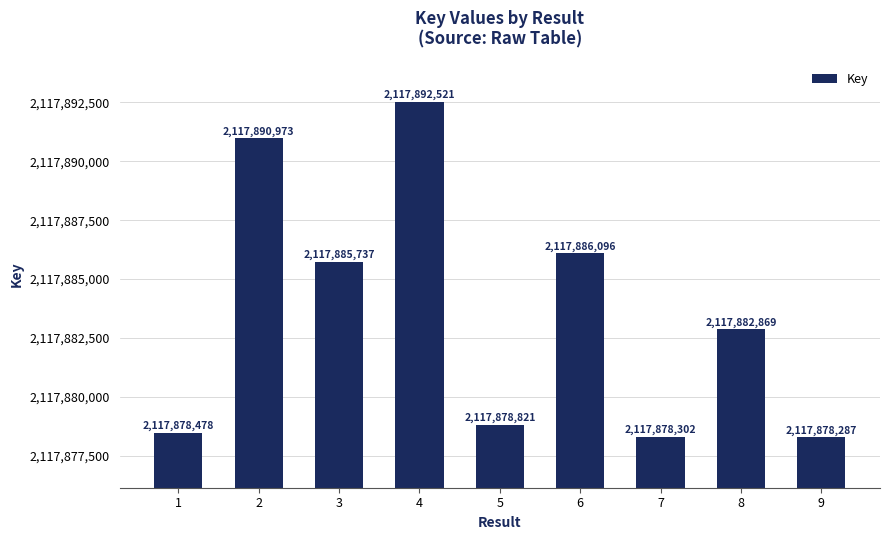

What is the value of the 8th bar from the left?

2117882869